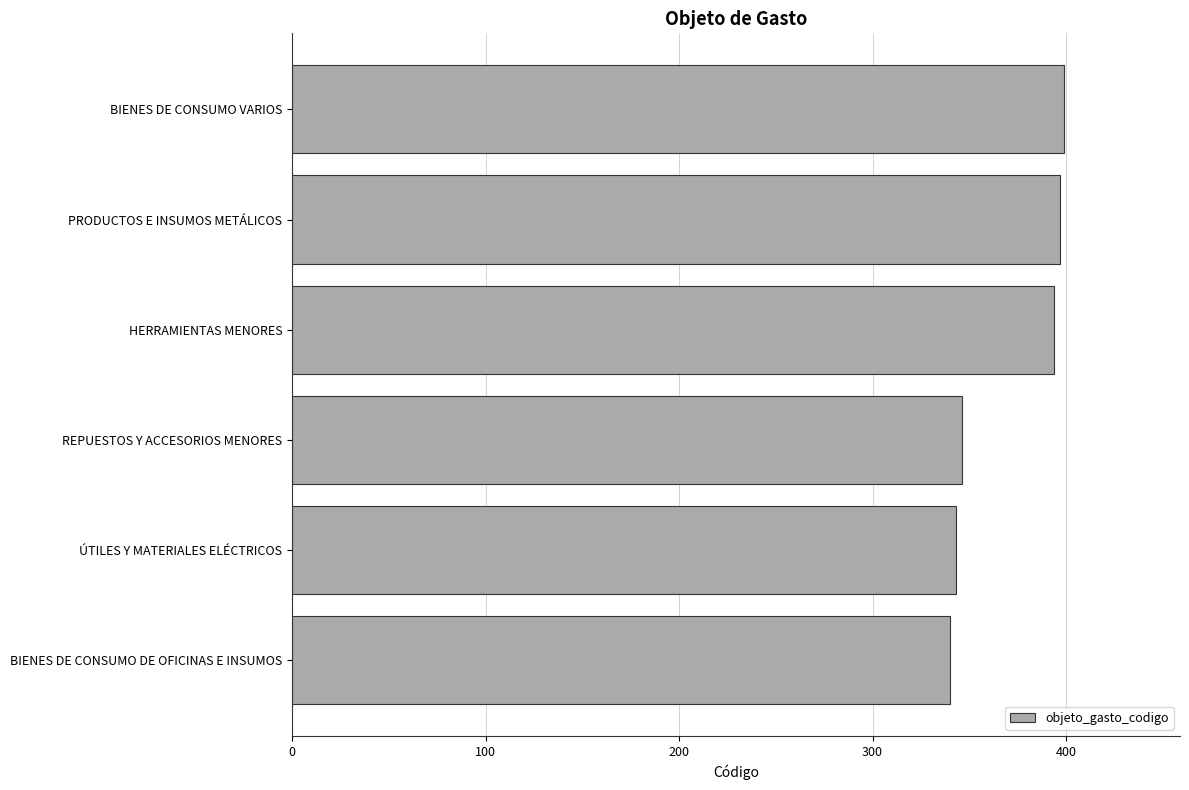

Between BIENES DE CONSUMO VARIOS and ÚTILES Y MATERIALES ELÉCTRICOS, which is larger?

BIENES DE CONSUMO VARIOS